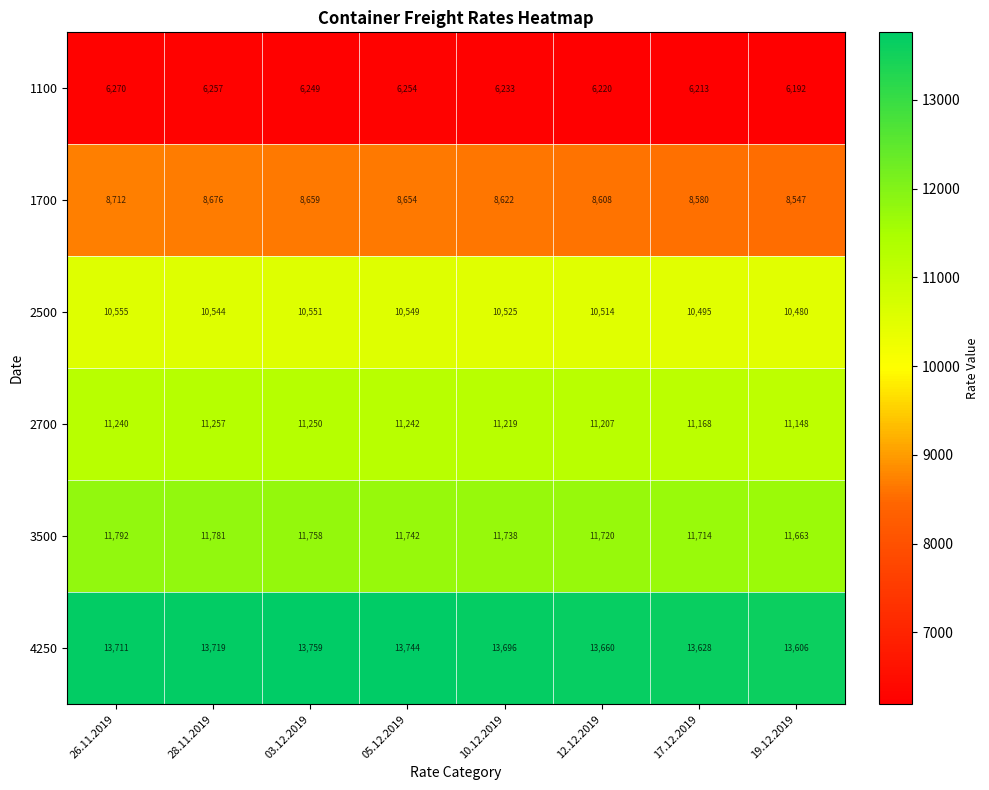

At which category is the sum across all series the highest?

26.11.2019